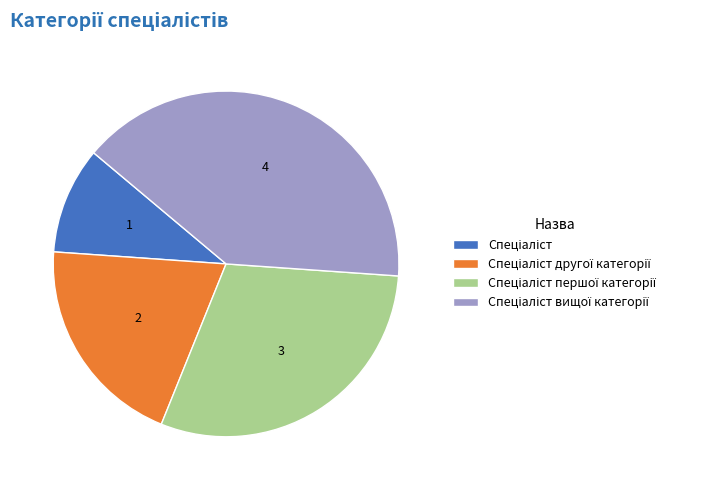

Is there a majority slice in this chart?

No